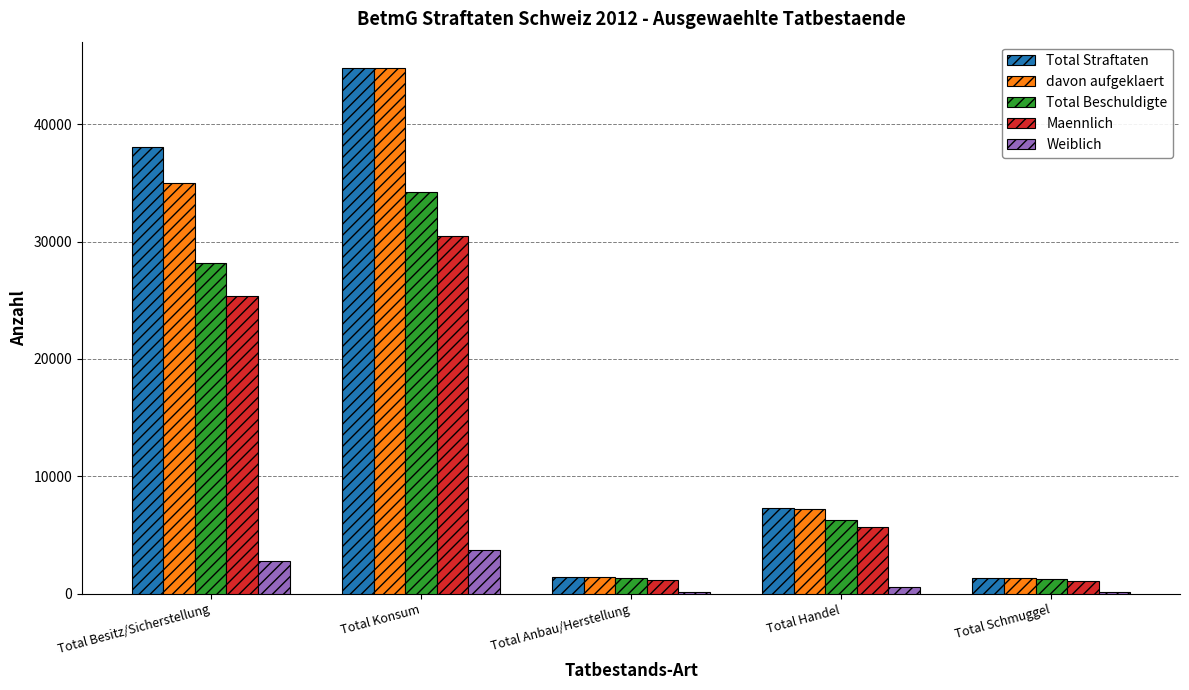

Between Total Besitz/Sicherstellung and Total Konsum, which series saw the biggest shift?

davon aufgeklaert